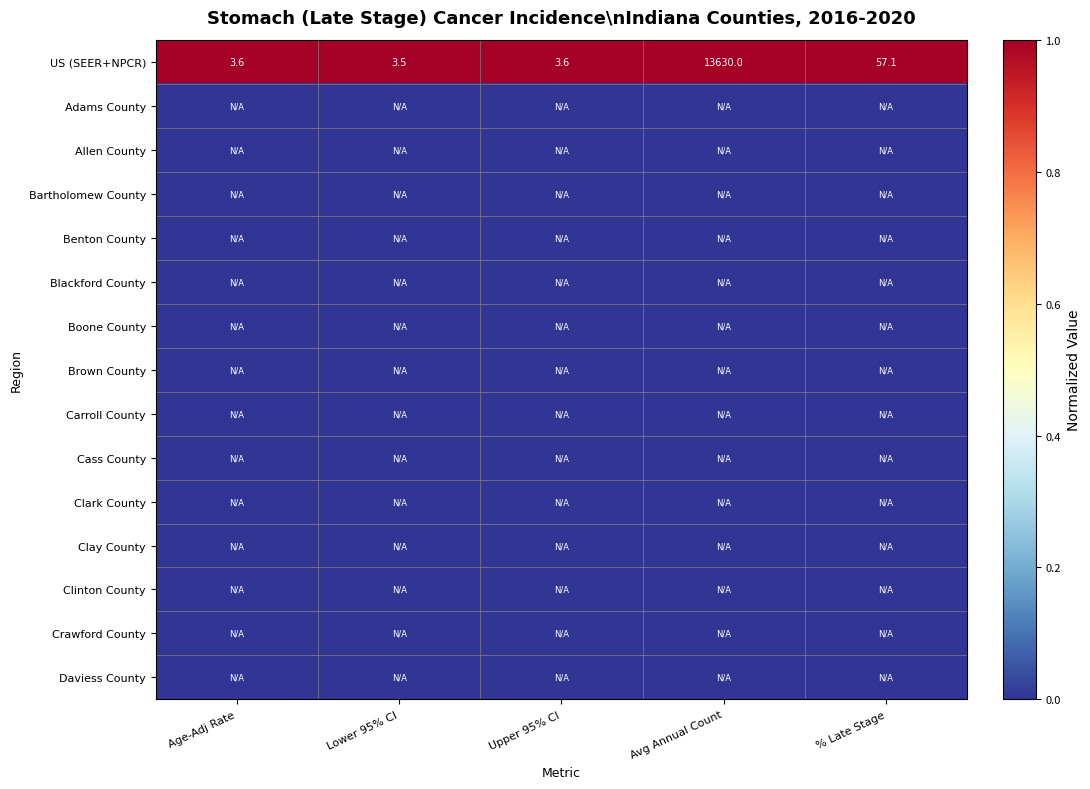

What is the difference between the maximum and minimum values in the US (SEER+NPCR) series?

13626.5